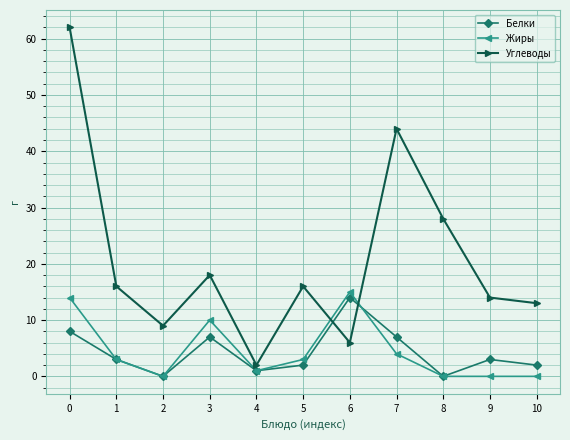

What is the sum of the Жиры values at 9 and 0?

14